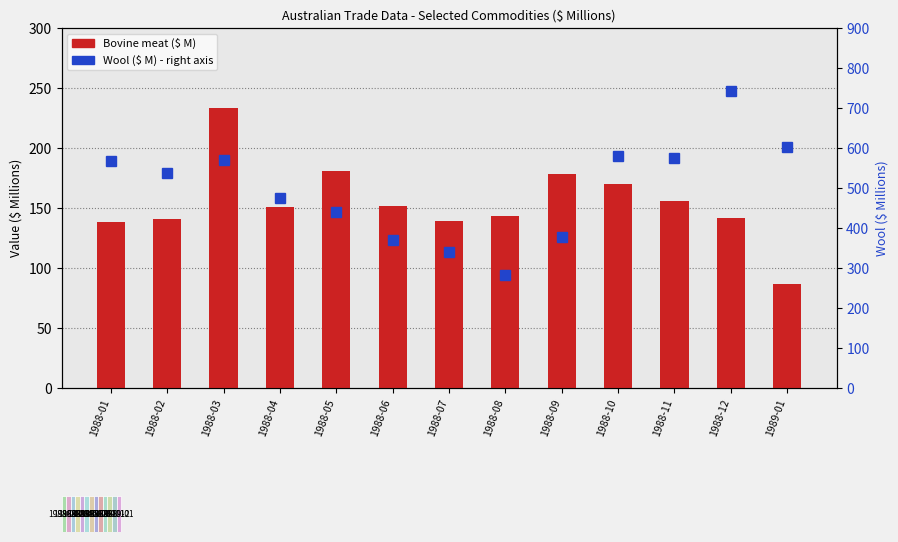

Between 1988-01 and 1988-06, which is larger?

1988-06